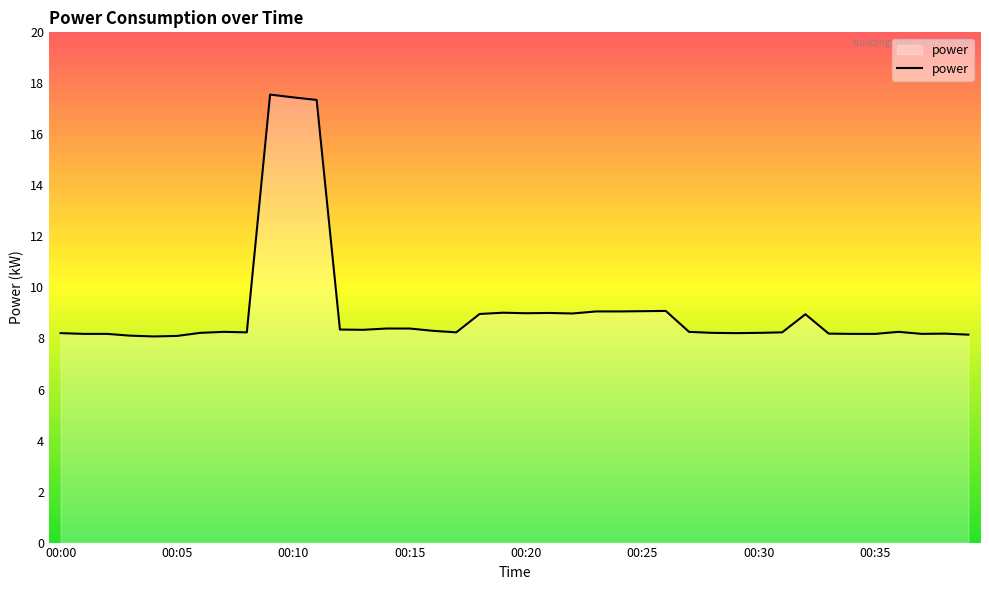

What is the minimum value shown in the chart?

8.1